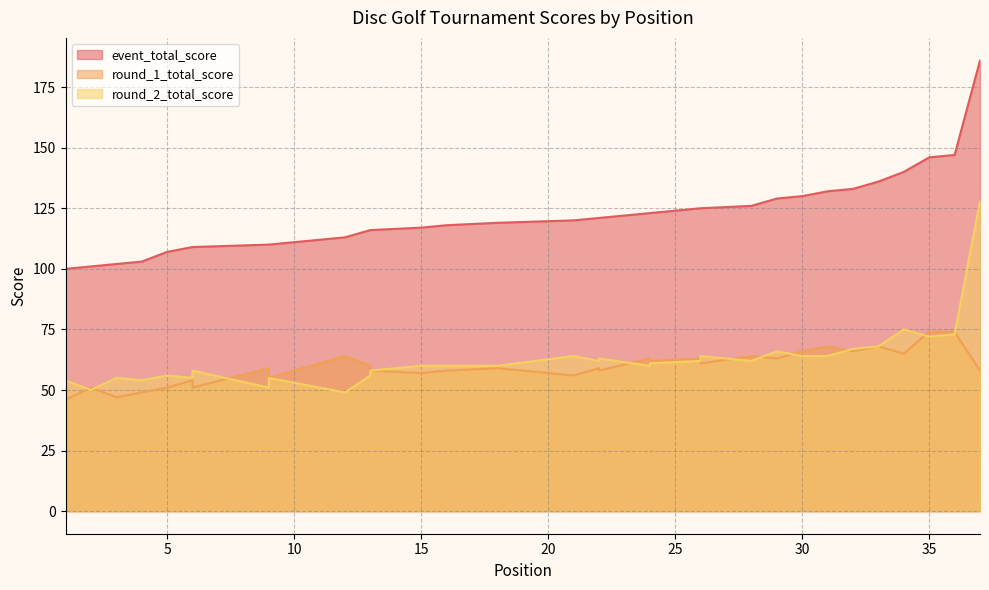

At which category is the sum across all series the highest?

37